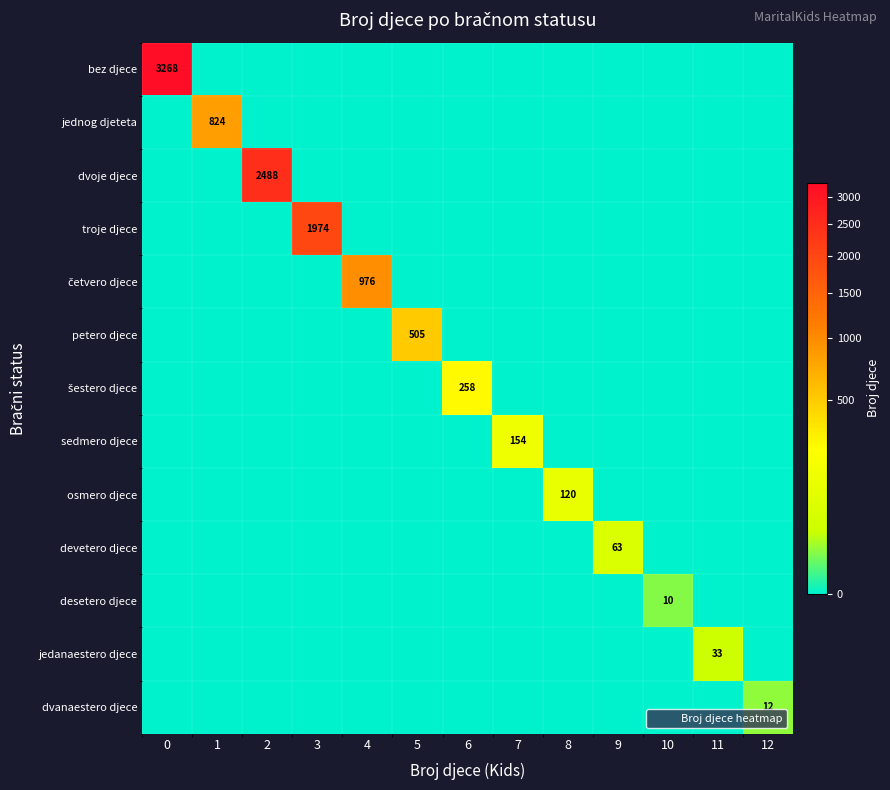

Rank the series by their maximum value, from lowest to highest.

desetero djece, dvanaestero djece, jedanaestero djece, devetero djece, osmero djece, sedmero djece, šestero djece, petero djece, jednog djeteta, četvero djece, troje djece, dvoje djece, bez djece